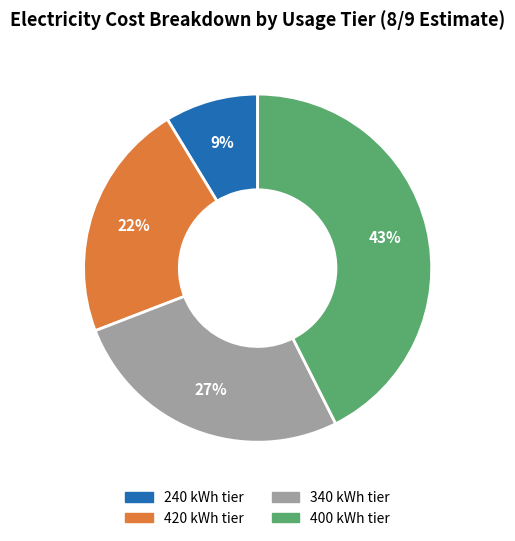

To the nearest percent, what is the combined percentage of 400 and 340?

69%